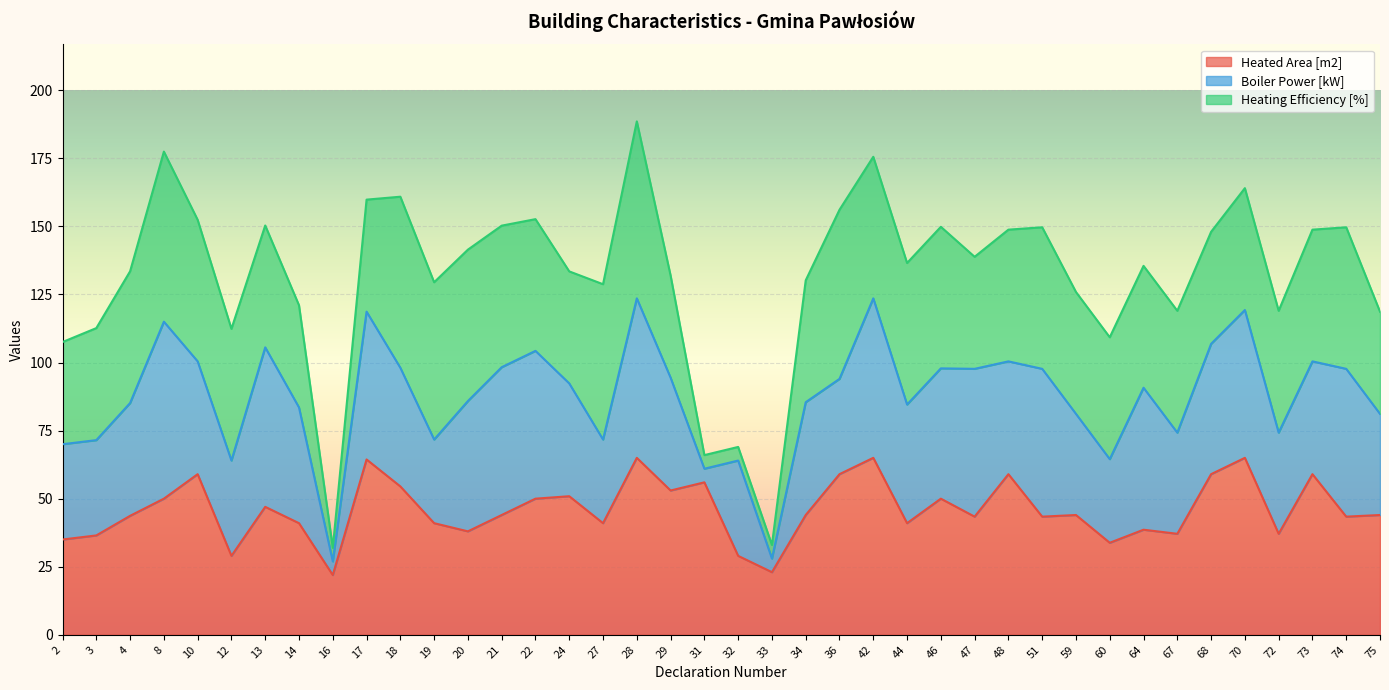

The Heated Area [m2] series shows 23.2 at 17. True or false?

False